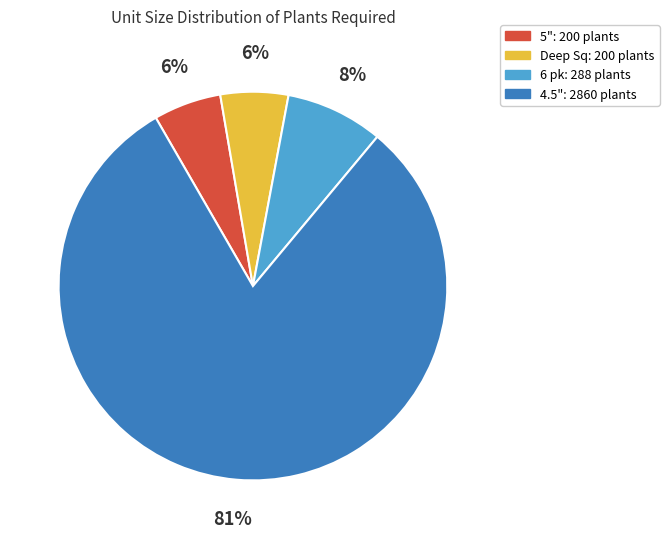

Is there a majority slice in this chart?

Yes